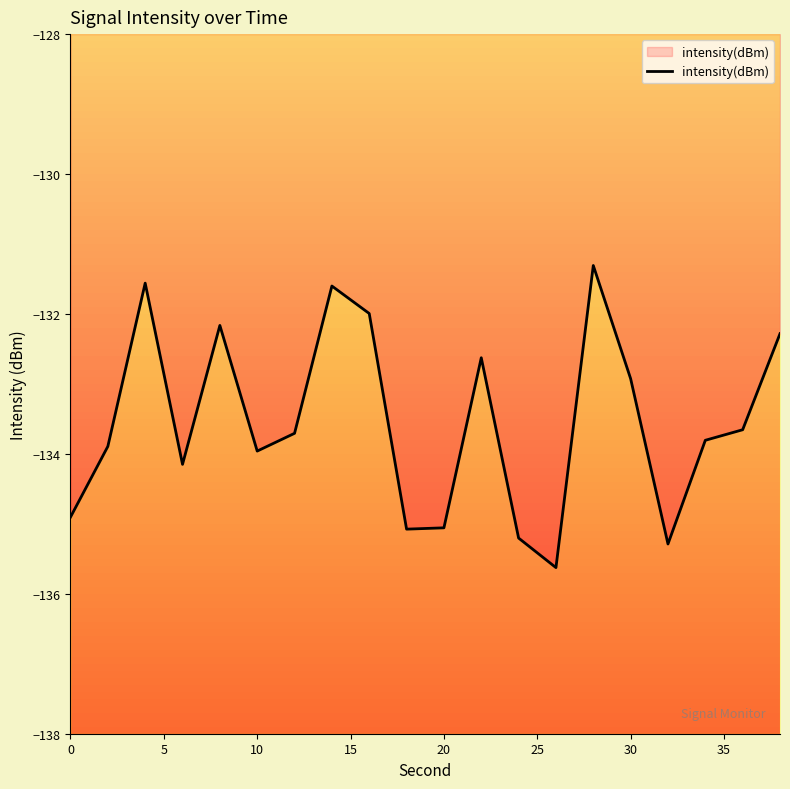

What is the maximum value shown in the chart?

-131.3